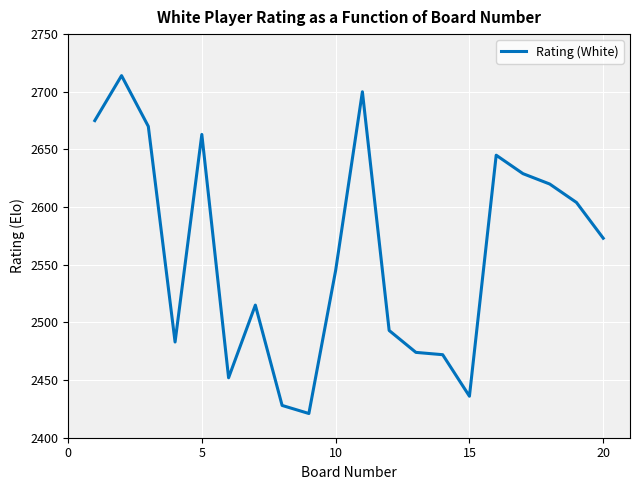

What is the minimum value shown in the chart?

2421